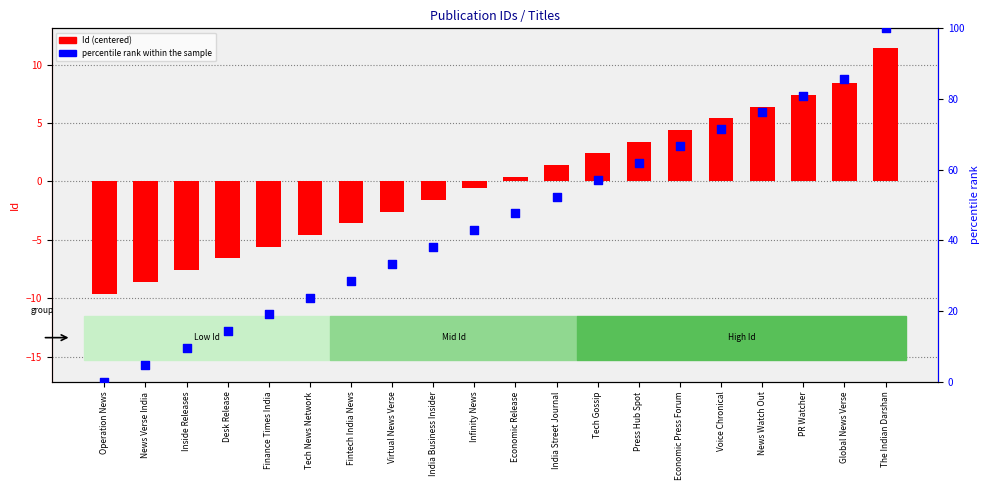

Which series contains the highest Y value?

percentile rank within the sample